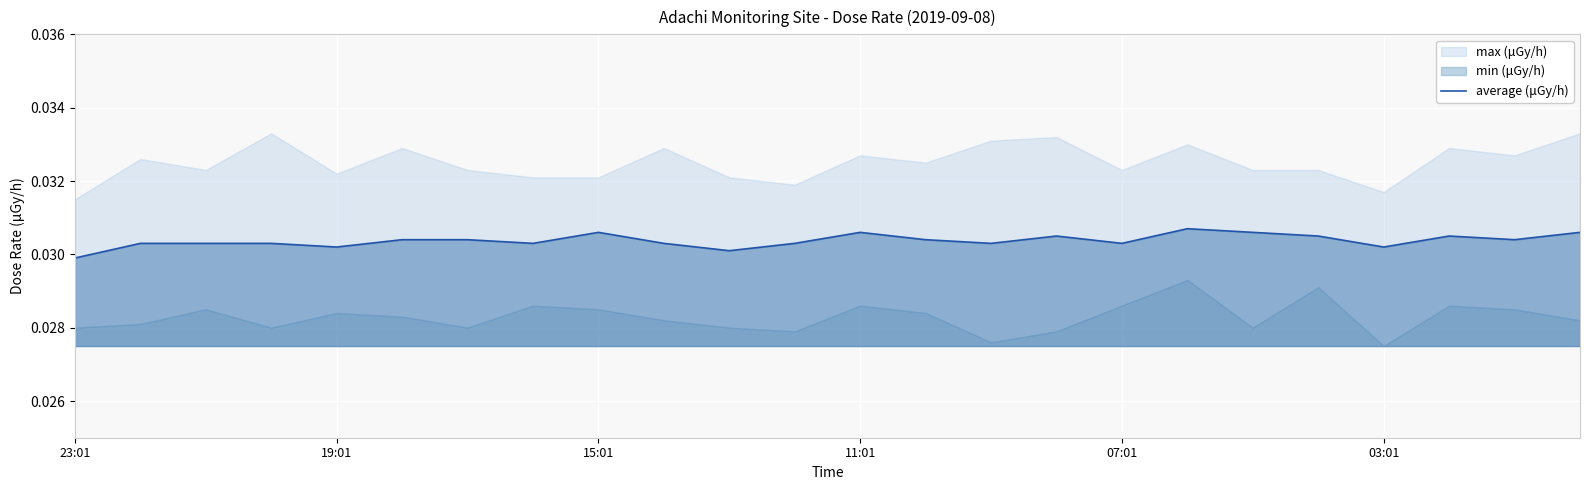

What is the label of the 12th point from the left?

11